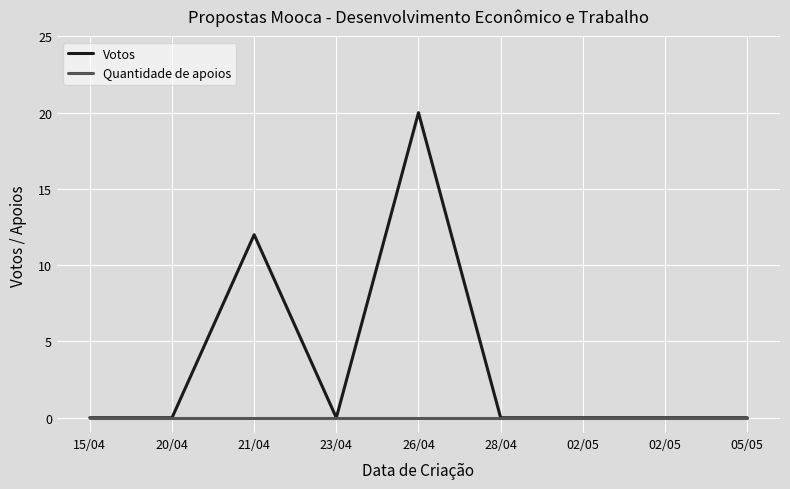

True or false: Quantidade de apoios and Votos intersect in this chart.

False